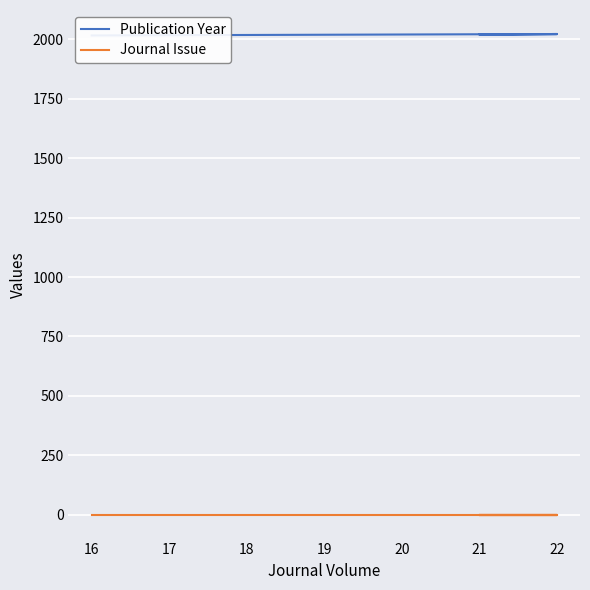

True or false: Journal Issue and Publication Year intersect in this chart.

False